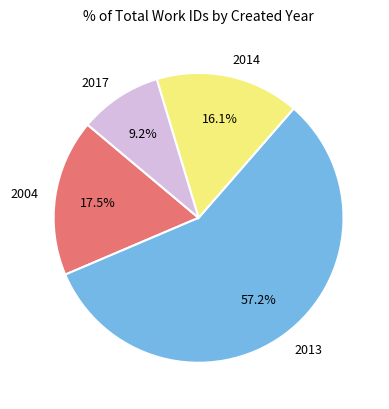

What percentage is NOT represented by 2004?

82.5%